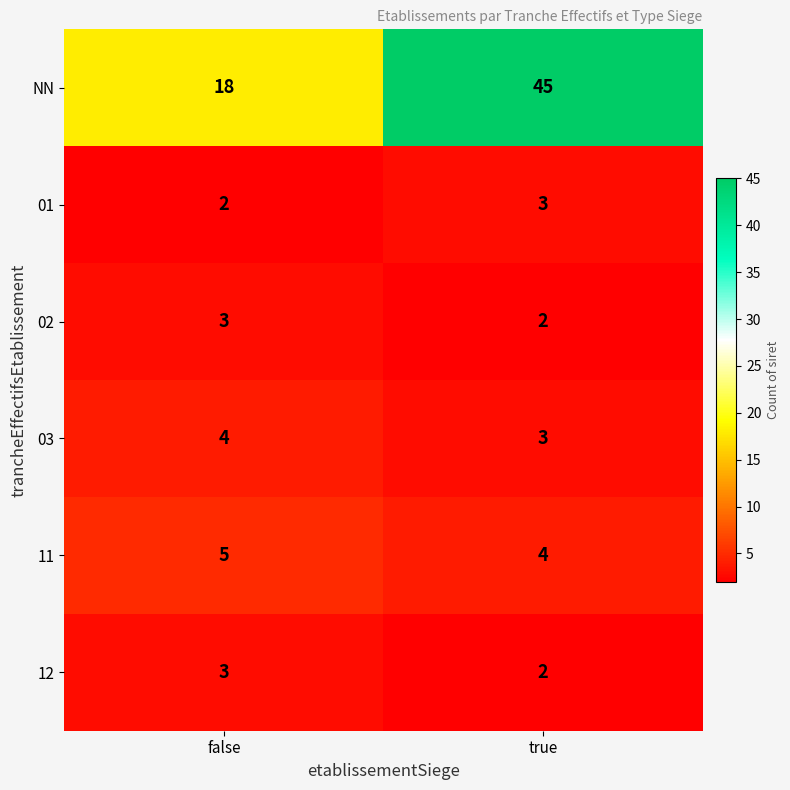

What is the greatest value displayed?

45